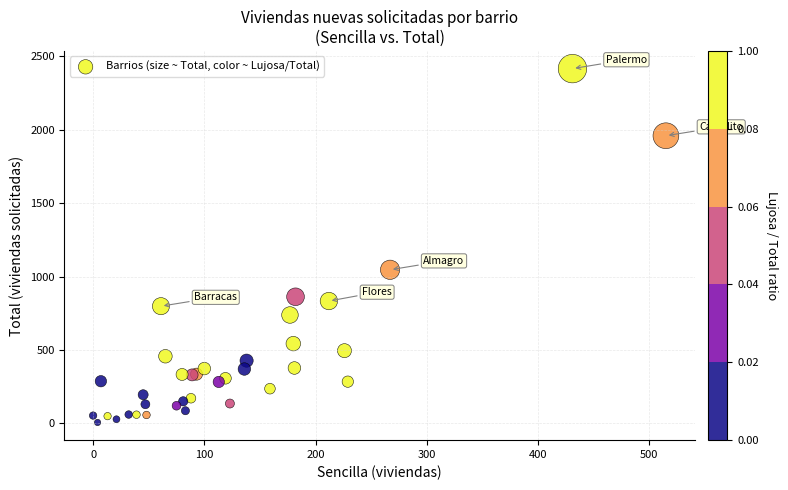

What Y value in the scatter plot is closest to 1211?

1046